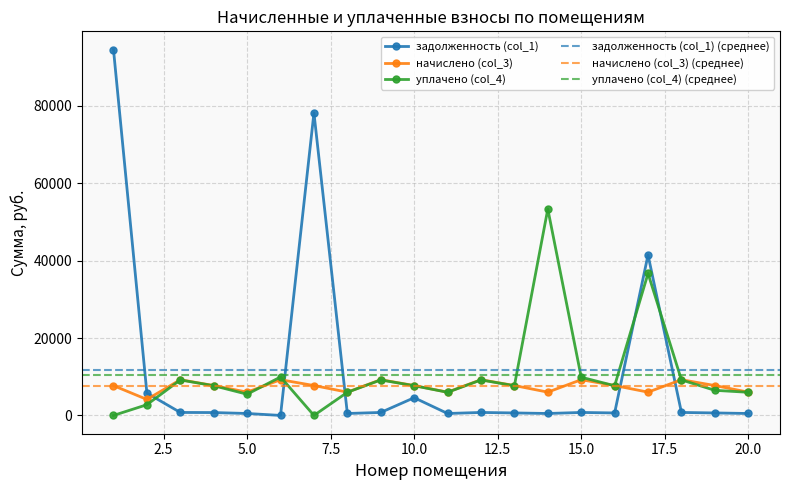

In уплачено (col_4), how many points are lower than both neighbors (excluding endpoints)?

5